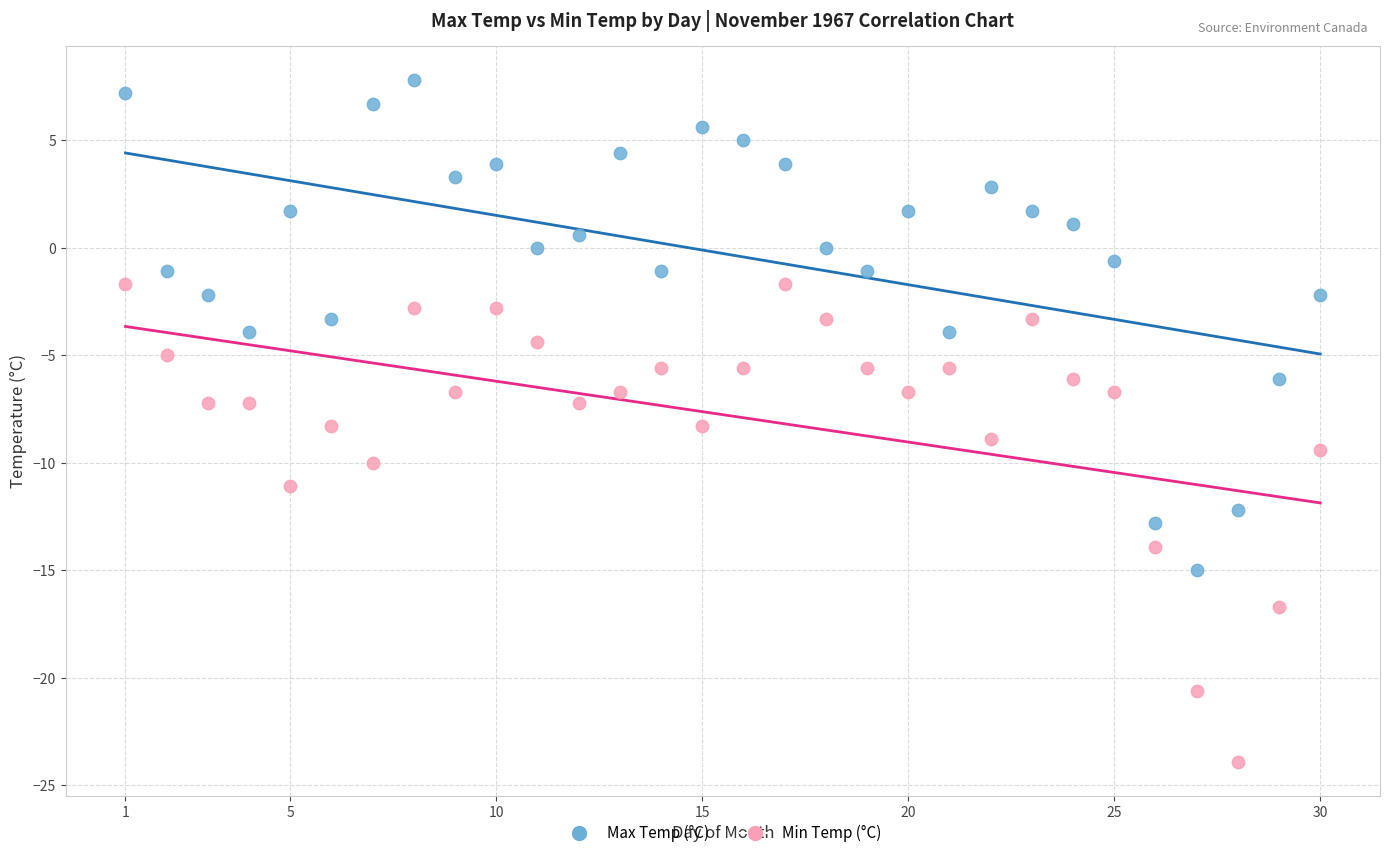

Which series contains the lowest Y value?

Min Temp (°C)